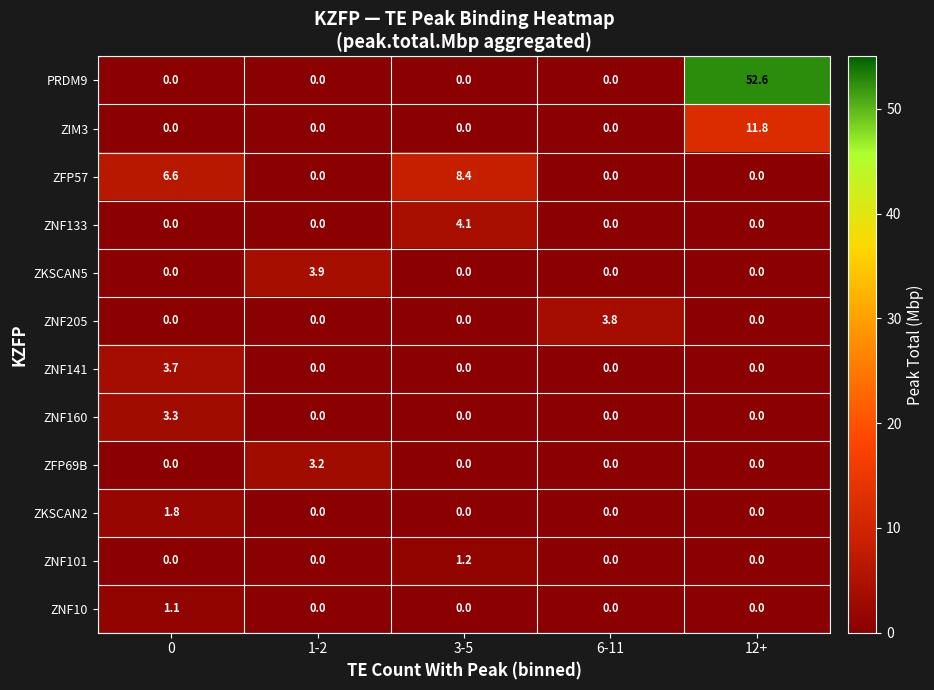

Which series has the largest range (max minus min)?

PRDM9